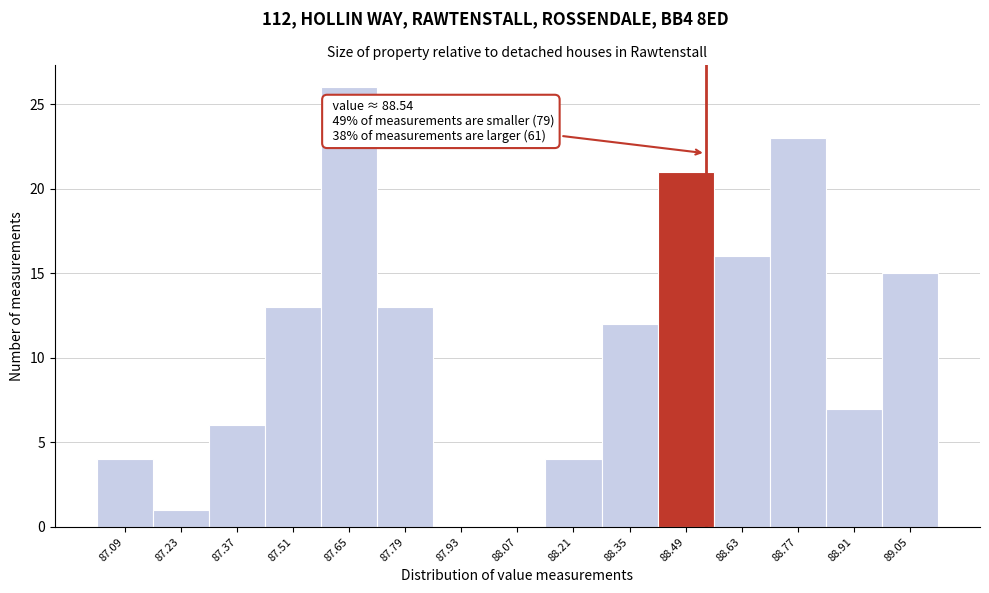

Which range on the x-axis has the tallest bar?

87.58 to 87.72